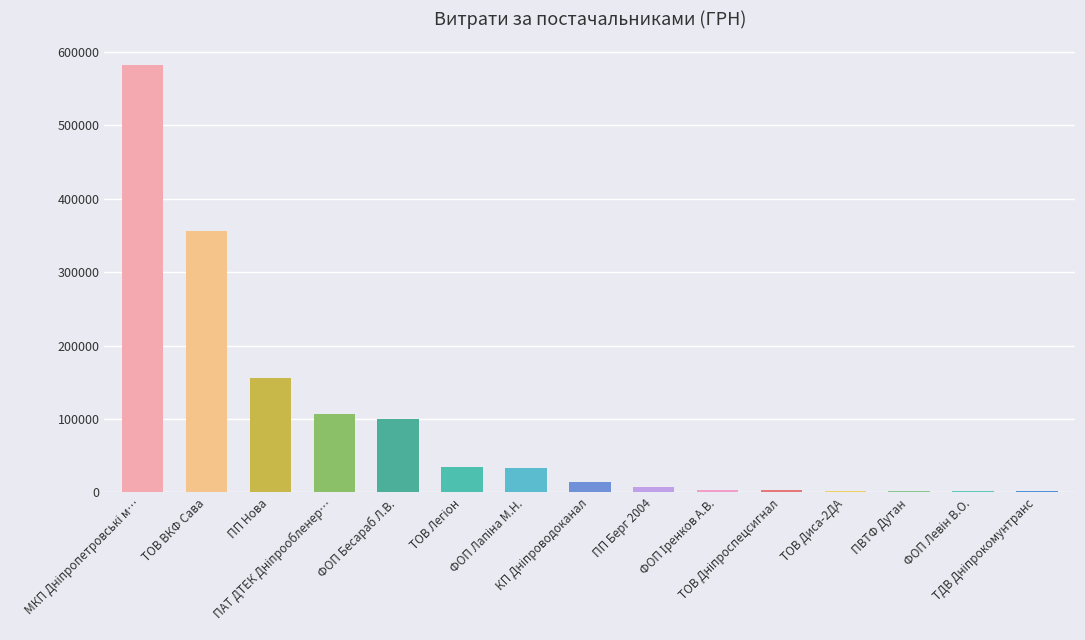

What is the greatest value displayed?

581080.0